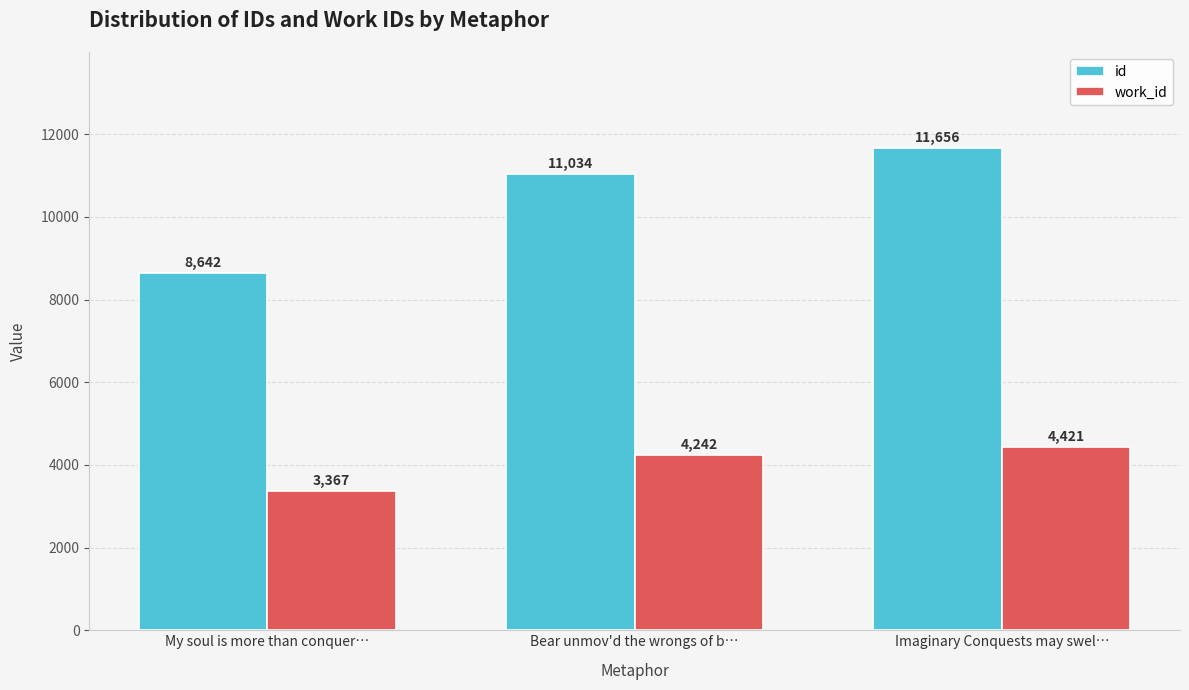

How many bars are there in each group?

2